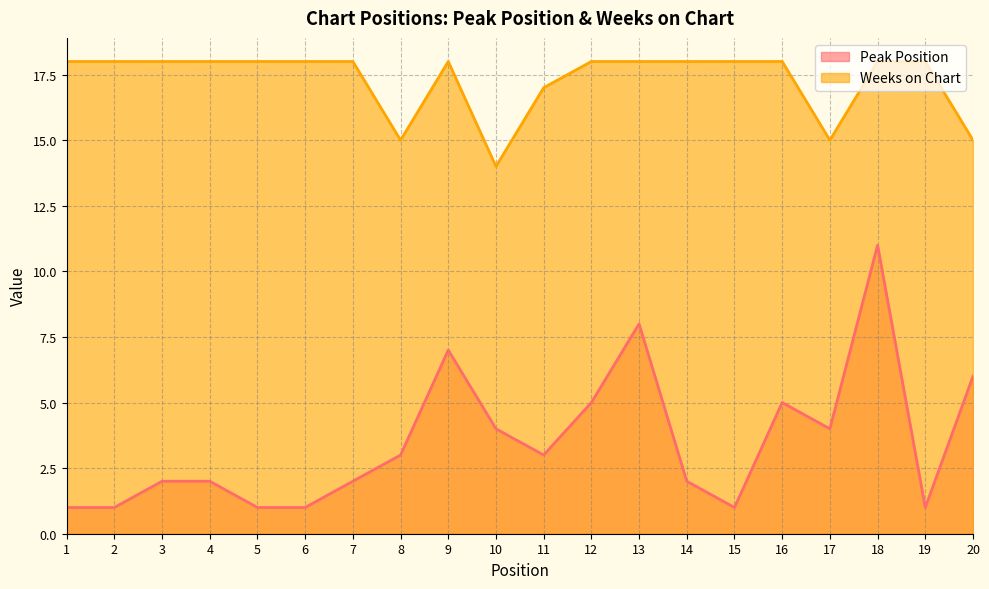

In Peak Position, how many points are lower than both neighbors (excluding endpoints)?

4